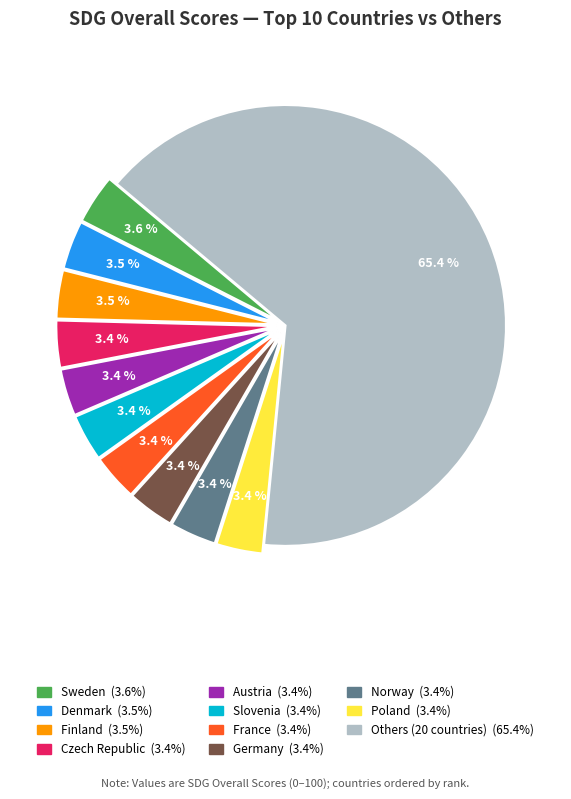

How many slices are in this pie chart?

11